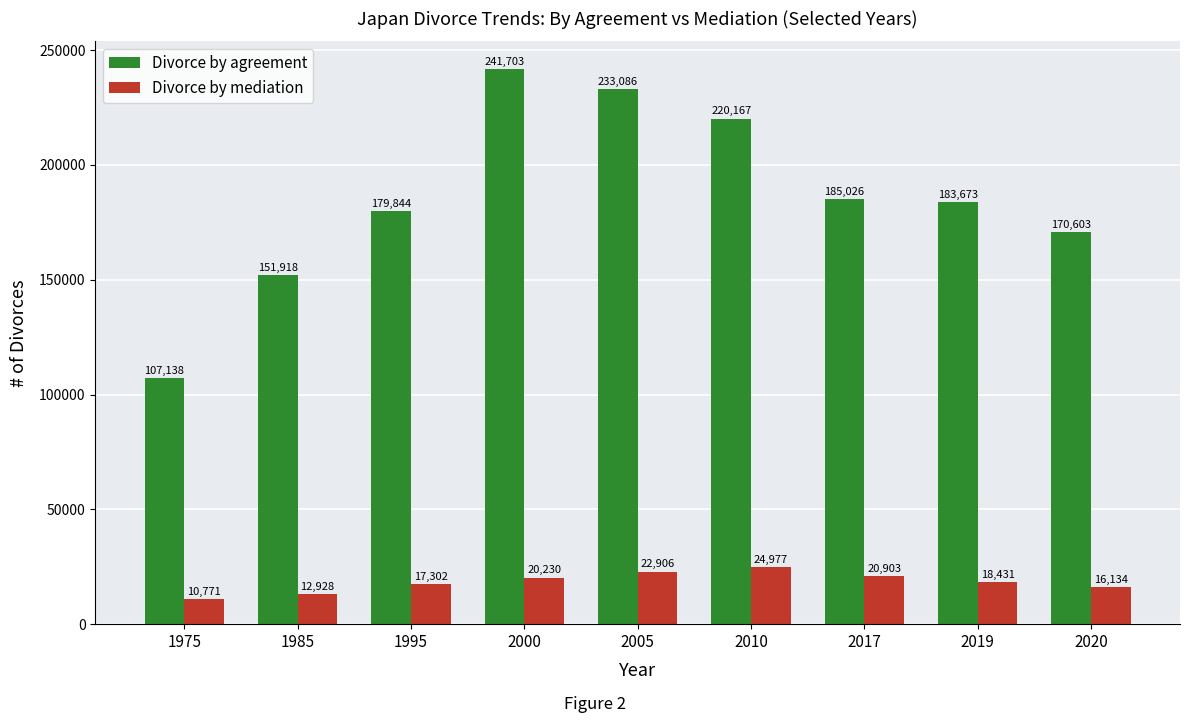

What is the value of the Divorce by mediation bar at the 1st from the left?

10771